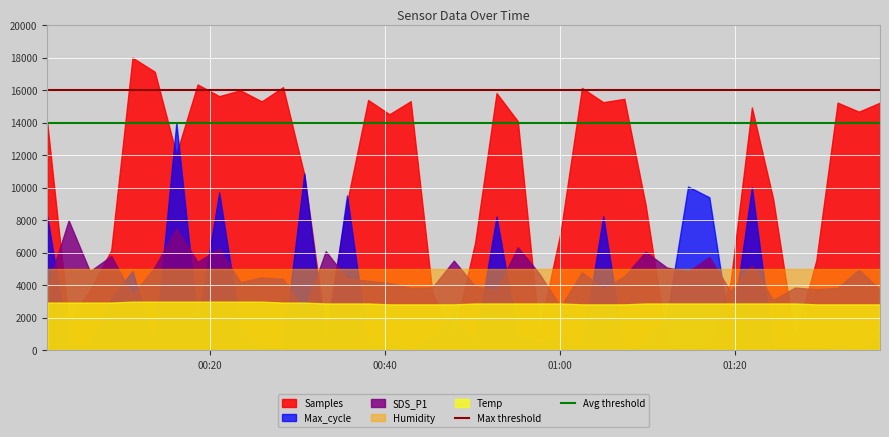

What is the minimum value for Temp?

2833.3